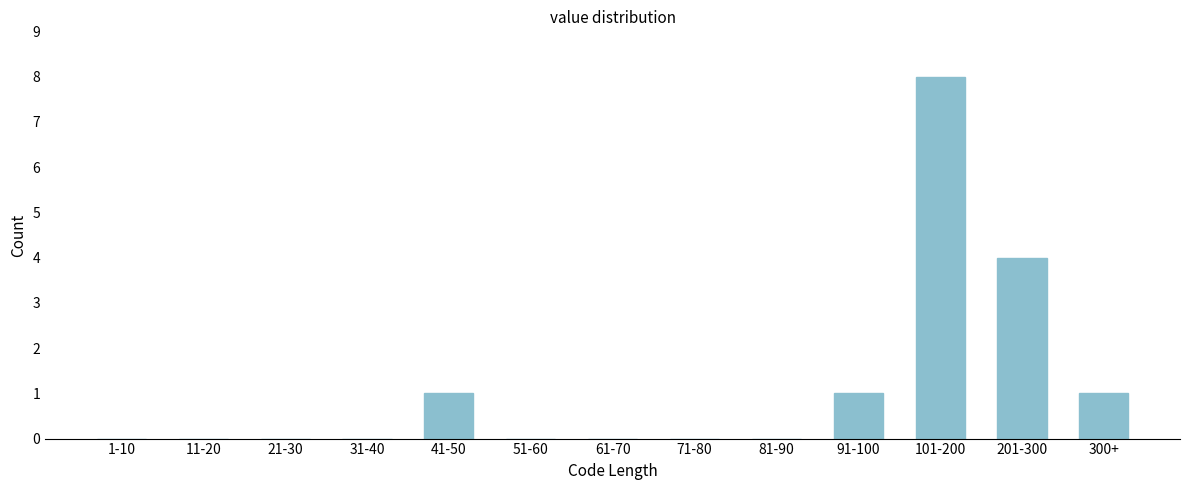

Reading left to right, transcribe all the data shown in this chart.

1-10=0	11-20=0	21-30=0	31-40=0	41-50=1	51-60=0	61-70=0	71-80=0	81-90=0	91-100=1	101-200=8	201-300=4	300+=1